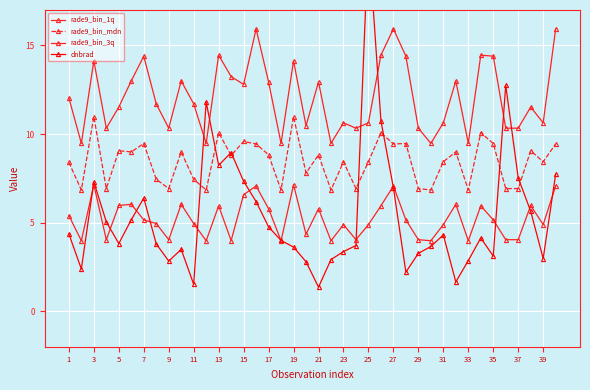

Reading left to right, what are all the values shown in this chart?

rade9_bin_1q: 5.4	4.0	7.1	4.0	6.0	6.0	5.2	5.0	4.0	6.0	5.0	4.0	5.9	4.0	6.6	7.1	5.8	4.0	7.1	4.4	5.8	4.0	4.9	4.0	4.9	5.9	7.1	5.2	4.0	4.0	4.9	6.0	4.0	5.9	5.2	4.0	4.0	6.0	4.9	7.1
rade9_bin_mdn: 8.4	6.8	11.0	6.9	9.1	9.0	9.5	7.4	6.9	9.0	7.4	6.8	10.1	8.8	9.6	9.4	8.8	6.8	11.0	7.8	8.8	6.8	8.4	6.9	8.4	10.1	9.4	9.5	6.9	6.8	8.4	9.0	6.8	10.1	9.5	6.9	6.9	9.1	8.4	9.4
rade9_bin_3q: 12.0	9.5	14.1	10.3	11.5	13.0	14.4	11.7	10.3	13.0	11.7	9.5	14.5	13.2	12.8	15.9	12.9	9.5	14.1	10.5	12.9	9.5	10.6	10.3	10.6	14.5	15.9	14.4	10.3	9.5	10.6	13.0	9.5	14.5	14.4	10.3	10.3	11.5	10.6	15.9
dnbrad: 4.4	2.4	7.3	5.0	3.8	5.2	6.4	3.8	2.8	3.5	1.5	11.8	8.2	9.0	7.3	6.2	4.8	4.0	3.6	2.8	1.4	2.9	3.4	3.7	21.1	10.8	7.0	2.2	3.3	3.7	4.3	1.7	2.9	4.1	3.1	12.8	7.5	5.6	3.0	7.7